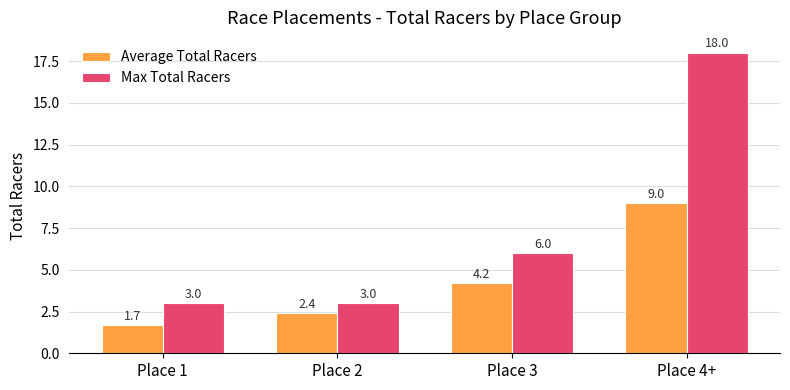

List the series in order of their peak value, lowest first.

Average Total Racers, Max Total Racers